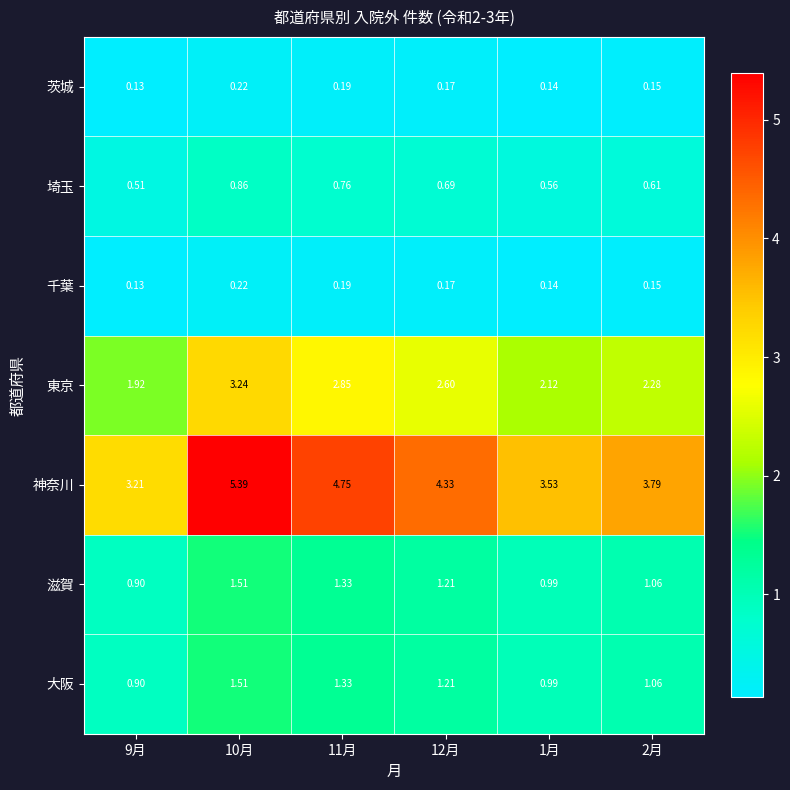

Which series changed the most between 10月 and 12月?

神奈川